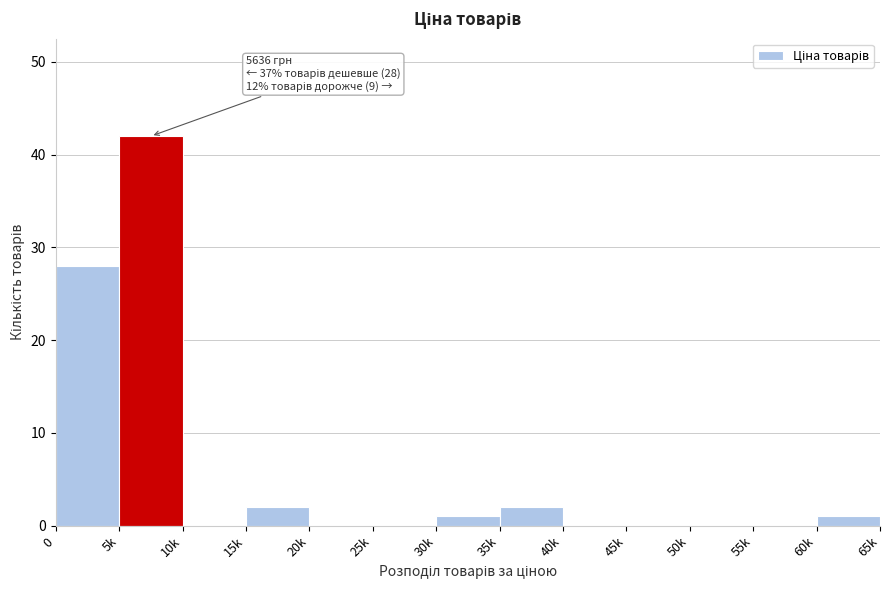

Reading left to right, transcribe all the data shown in this chart.

0=28	5k=42	10k=0	15k=2	20k=0	25k=0	30k=1	35k=2	40k=0	45k=0	50k=0	55k=0	60k=1